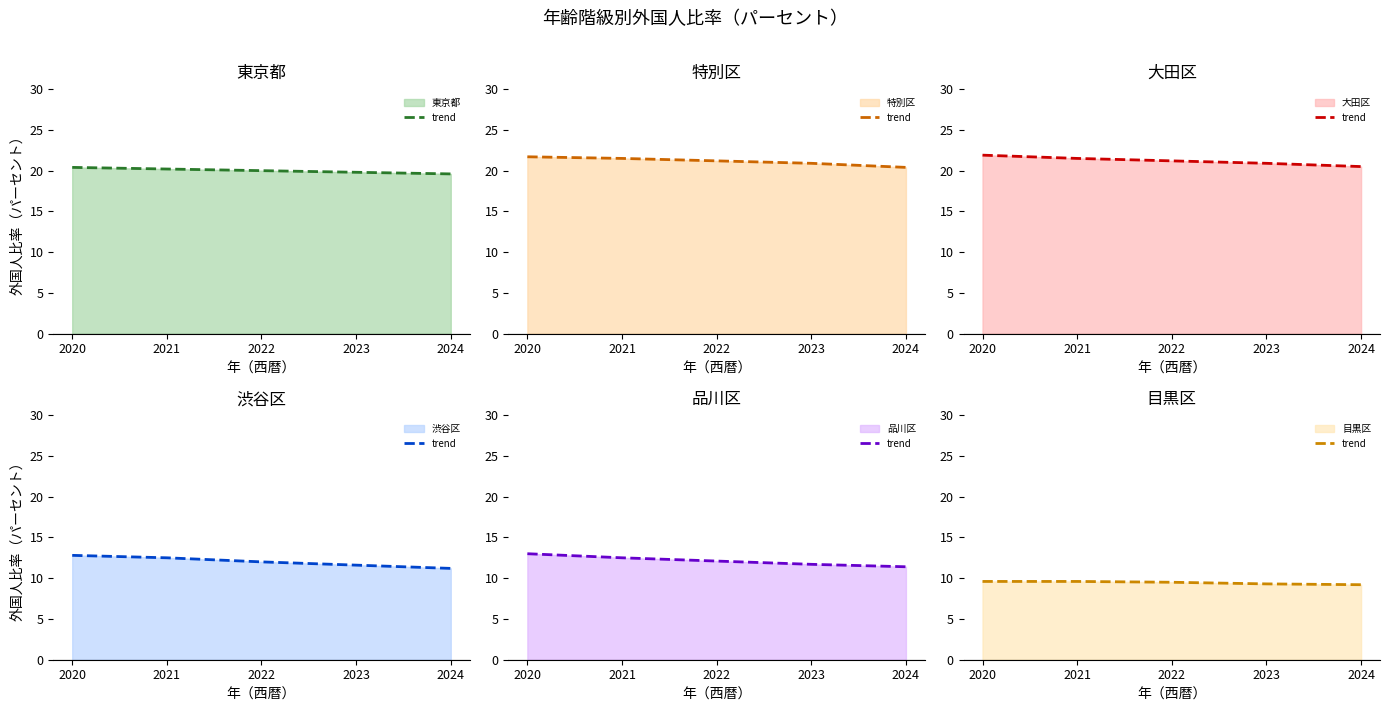

True or false: 東京都（パーセント） (line) and 特別区（パーセント） (line) intersect in this chart.

False